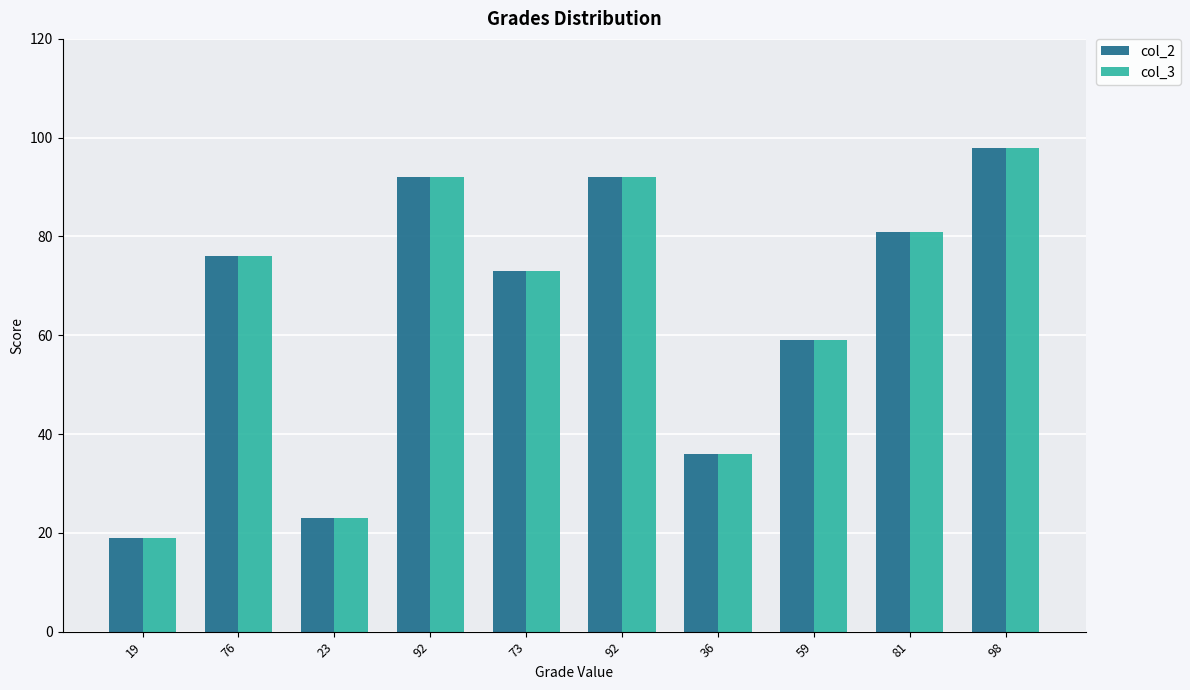

Are the bars grouped side by side (vs. stacked)?

Yes